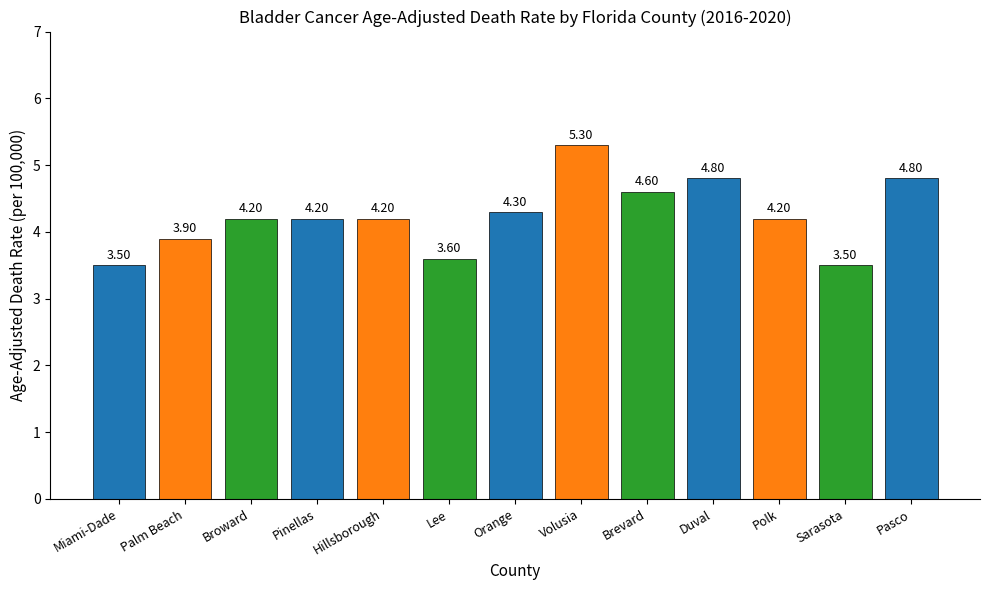

Where does the data first go above 4?

Broward